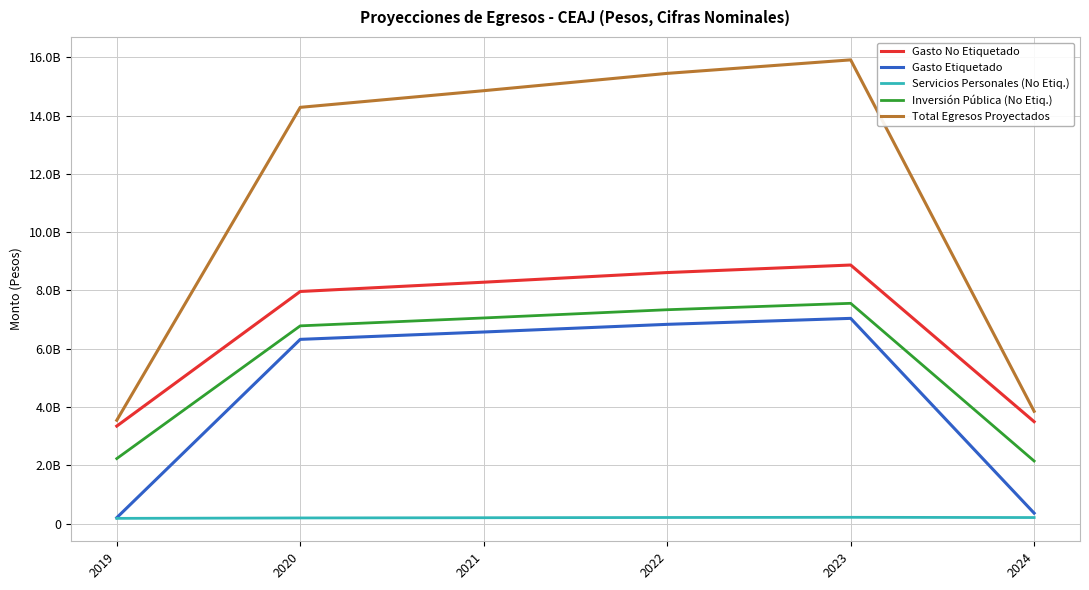

Which category has the lowest value in the Gasto Etiquetado series?

2019